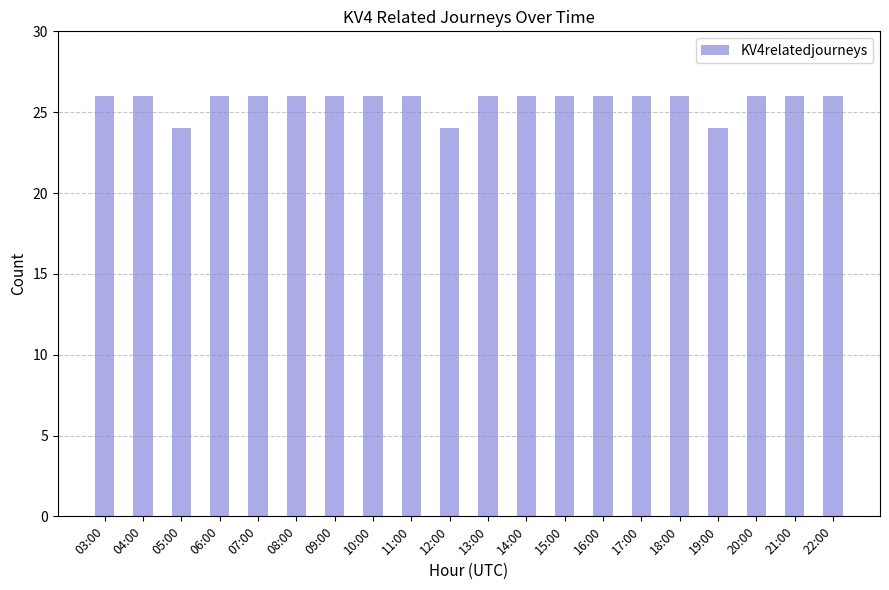

Is it true that the value at 17:00 is 26?

True